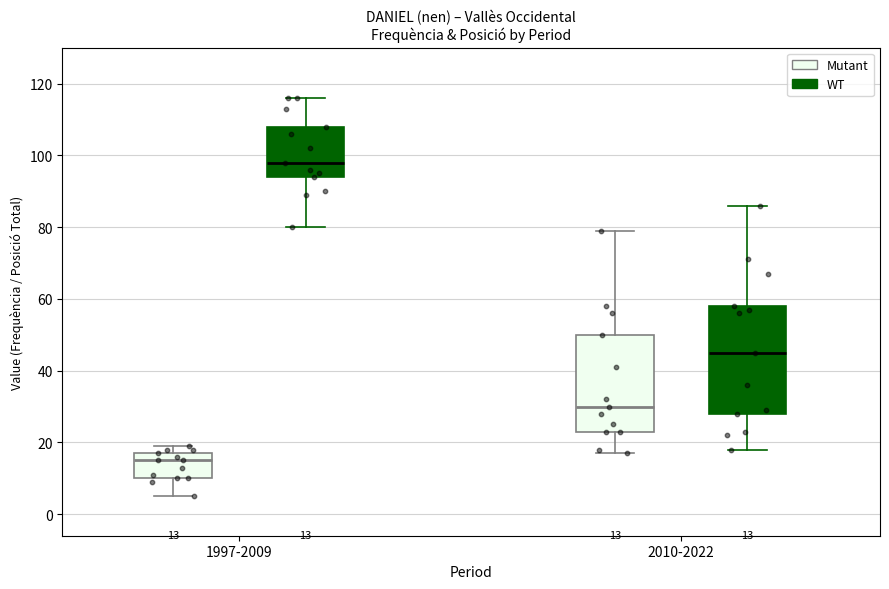

Comparing the boxes themselves (not the whiskers), which one is the tallest?

2010-2022 (WT)